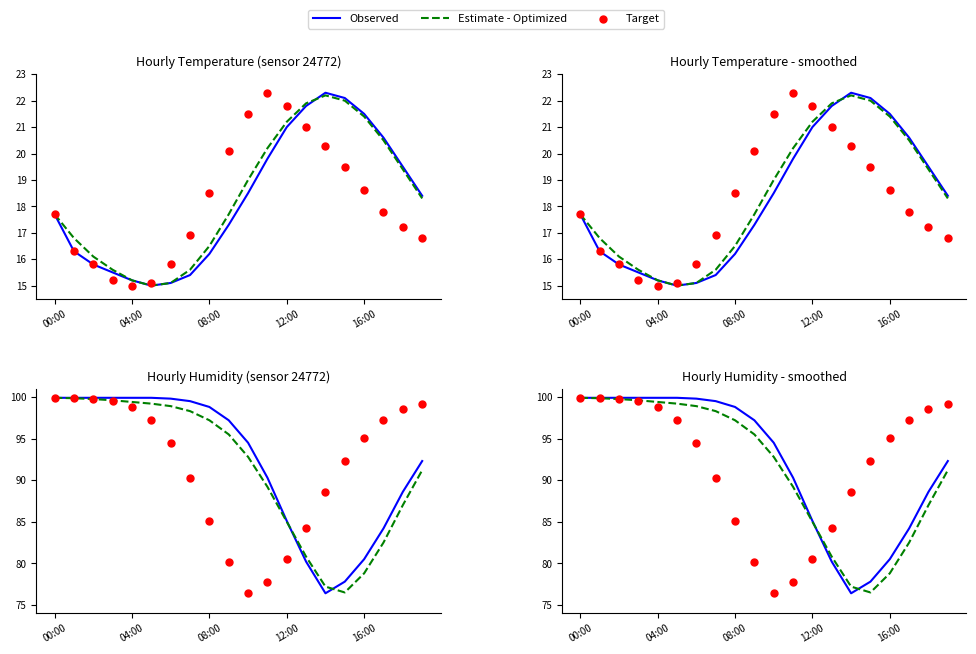

What is the total value across all series at 9?

272.9